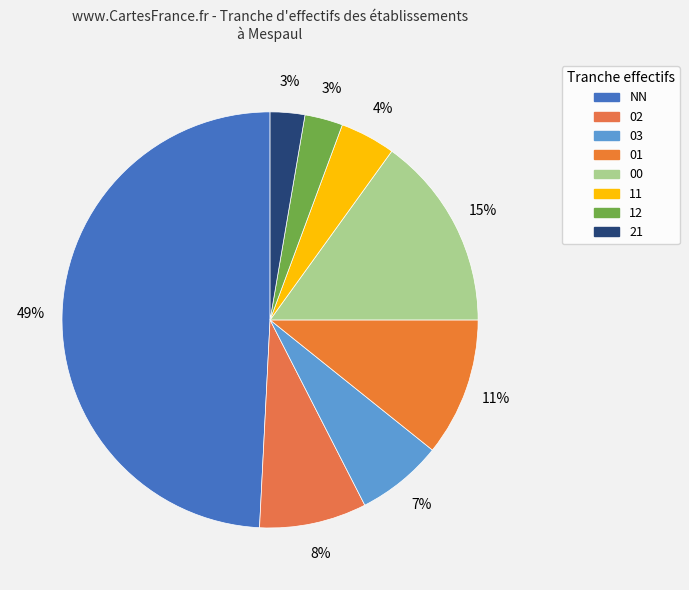

Rank the categories by value from lowest to highest.

21, 12, 11, 03, 02, 01, 00, NN